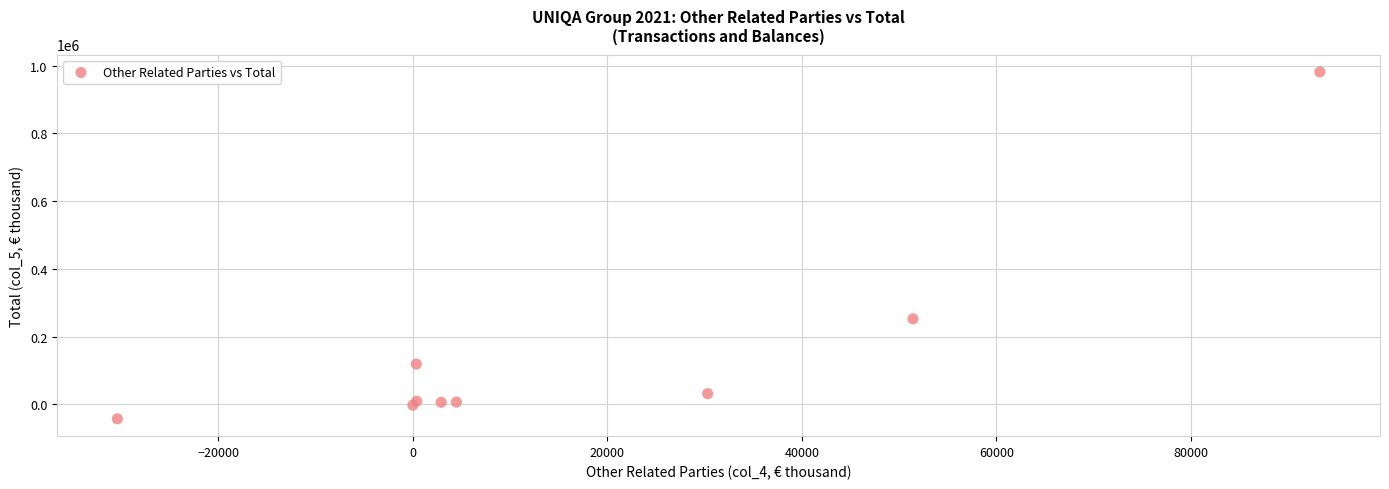

What Y value in the scatter plot is closest to 469577?

252799